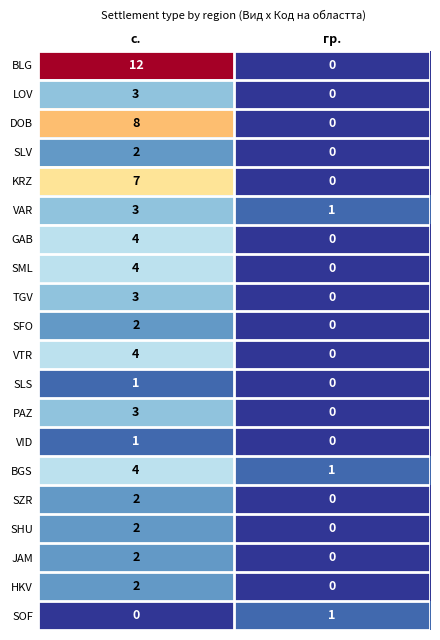

How many distinct data groups are displayed?

20